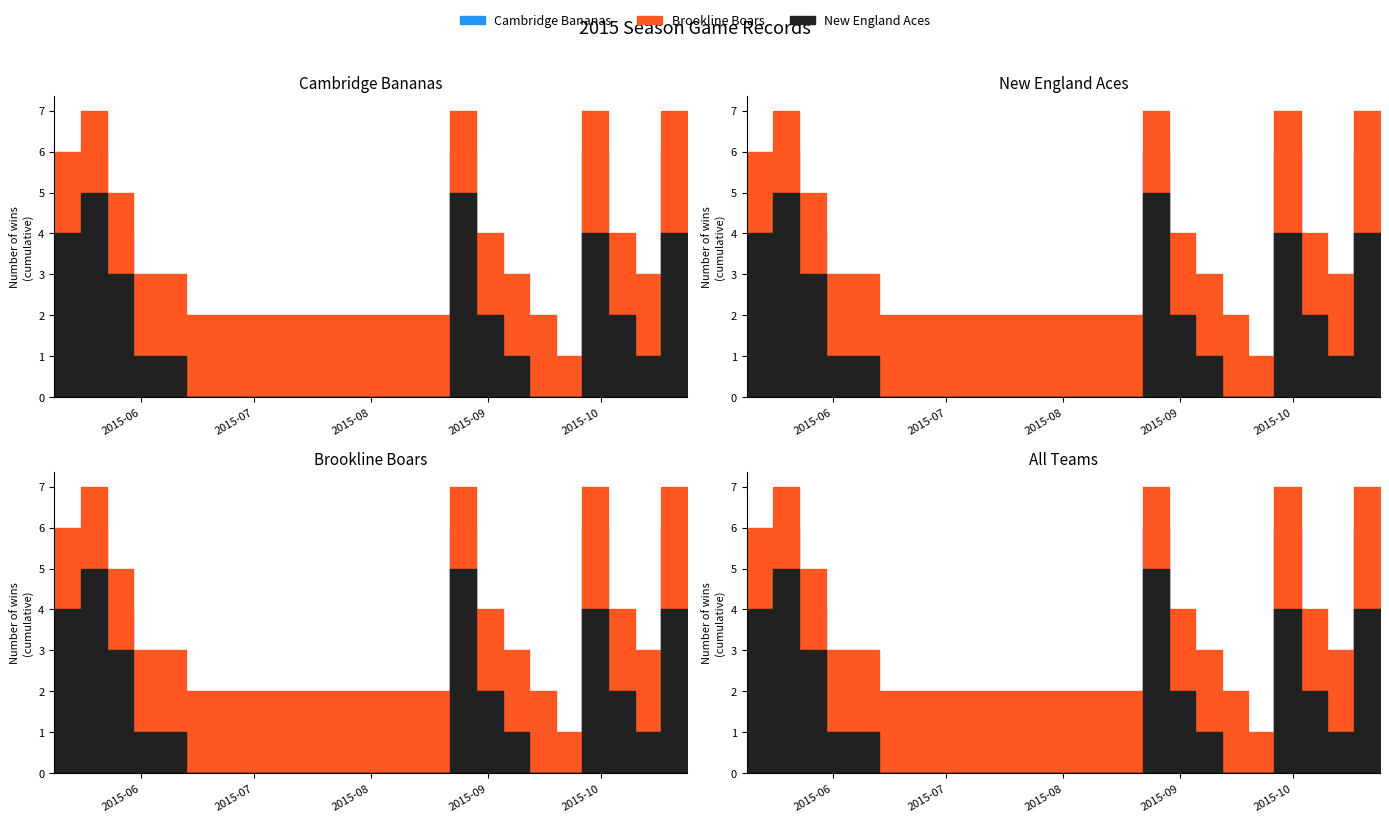

What is the total value across all series at 2015-06-13?

6